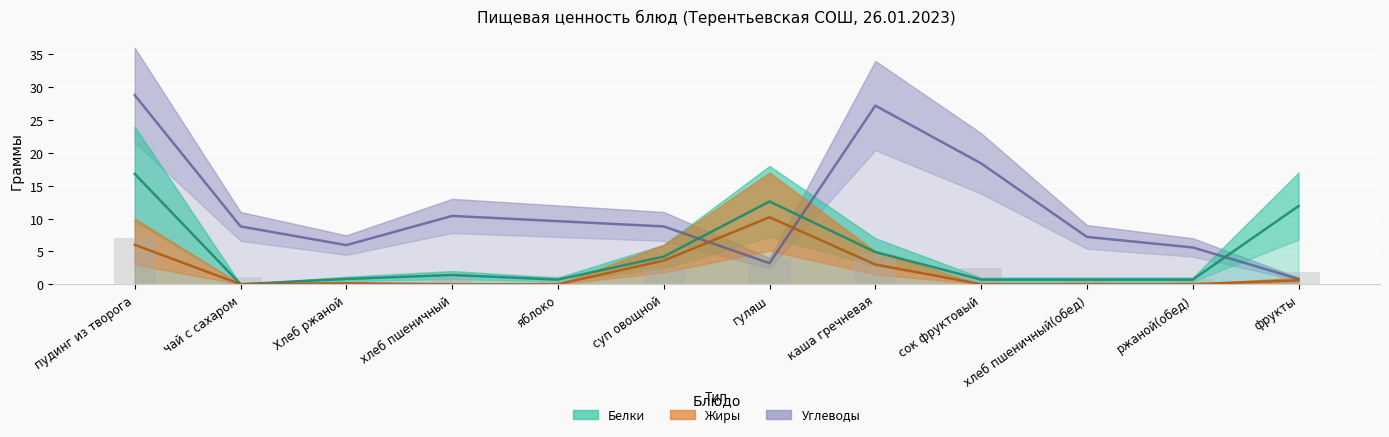

Reading left to right, extract all data points from this chart.

Белки: пудинг из творога=16.8	чай с сахаром=0.0	Хлеб ржаной=0.8	хлеб пшеничный=1.4	яблоко=0.7	суп овощной=4.2	гуляш=12.6	каша гречневая=4.9	сок фруктовый=0.7	хлеб пшеничный(обед)=0.7	ржаной(обед)=0.7	фрукты=11.9
Жиры: пудинг из творога=6.0	чай с сахаром=0.0	Хлеб ржаной=0.1	хлеб пшеничный=0.0	яблоко=0.0	суп овощной=3.6	гуляш=10.2	каша гречневая=3.0	сок фруктовый=0.0	хлеб пшеничный(обед)=0.0	ржаной(обед)=0.0	фрукты=0.6
Углеводы: пудинг из творога=28.8	чай с сахаром=8.8	Хлеб ржаной=6.0	хлеб пшеничный=10.4	яблоко=9.6	суп овощной=8.8	гуляш=3.2	каша гречневая=27.2	сок фруктовый=18.4	хлеб пшеничный(обед)=7.2	ржаной(обед)=5.6	фрукты=0.8